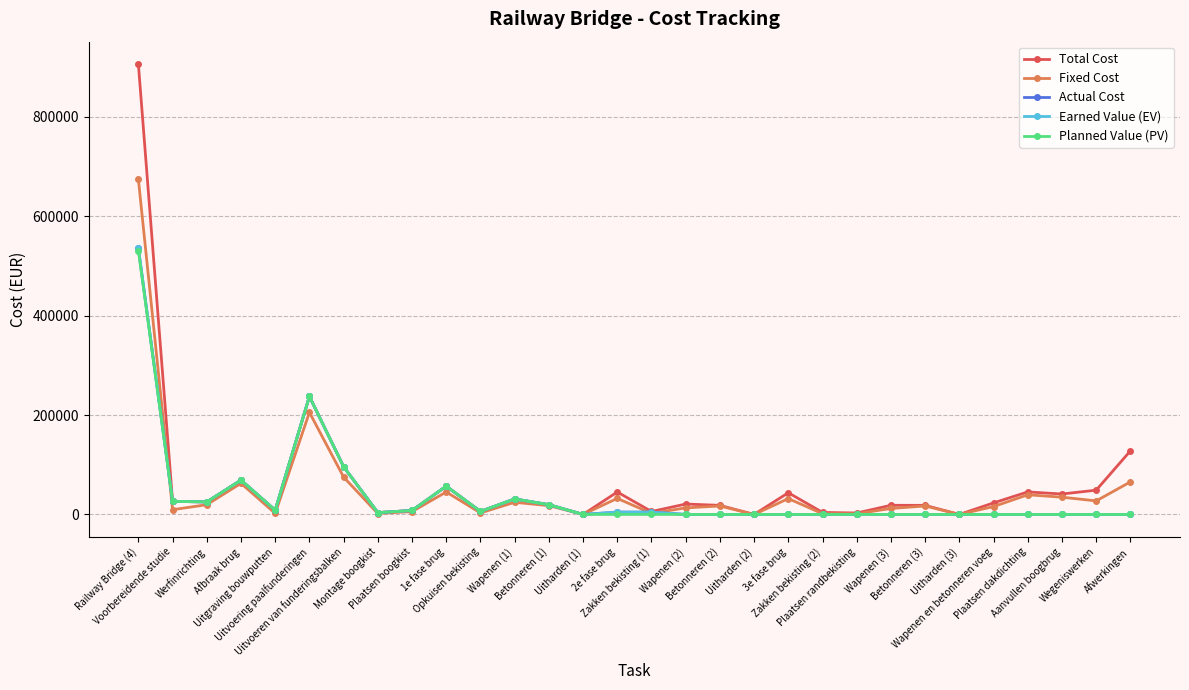

Does the chart display data point markers on the line(s)?

Yes